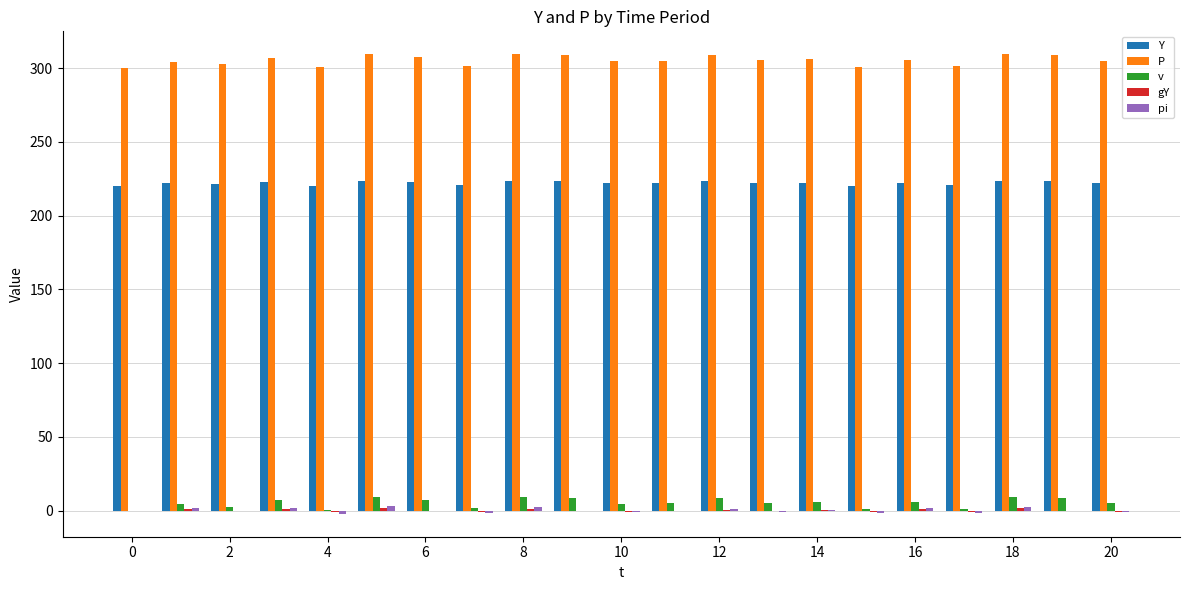

Which series has the largest total across all categories?

P